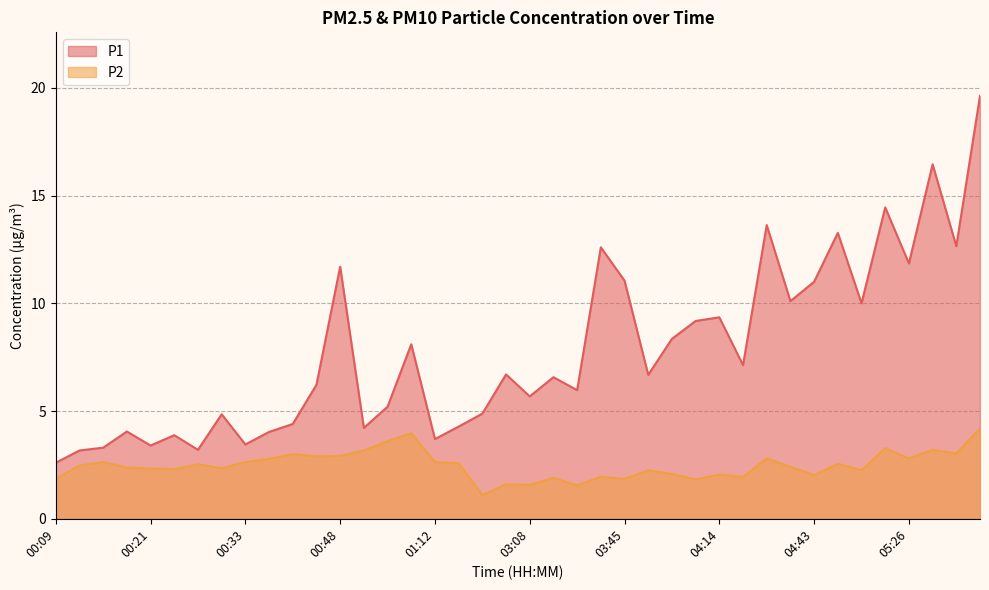

What is the greatest value displayed?

19.6